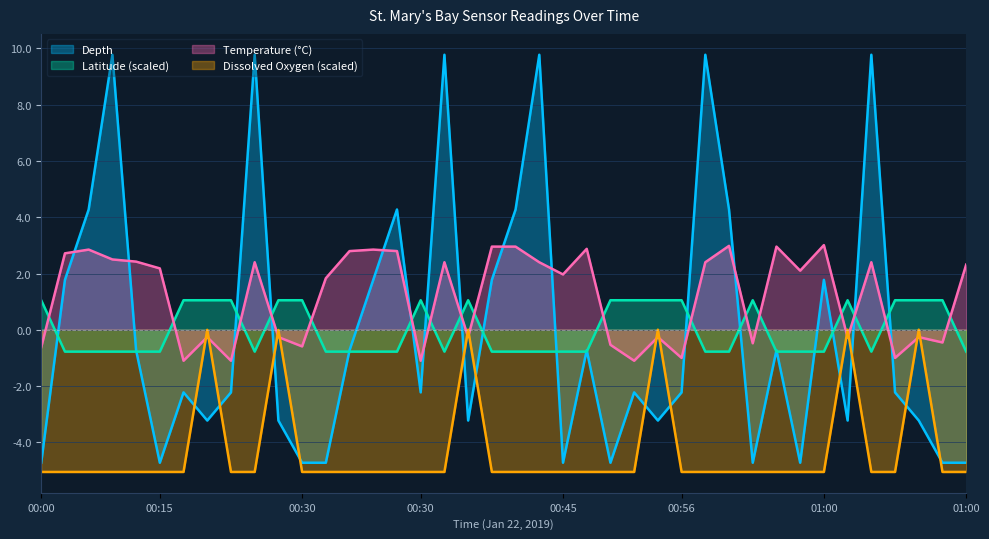

What is the minimum value shown in the chart?

-5.1